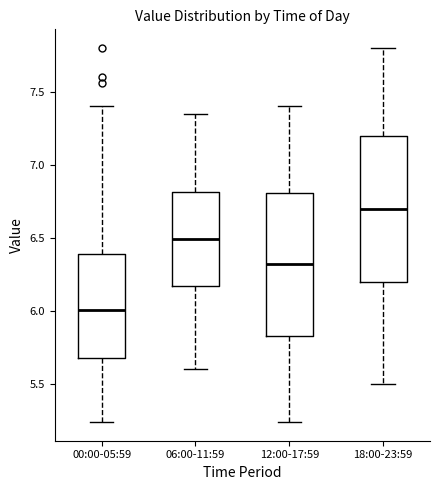

Where does the upper whisker of the box for 00:00-05:59 end on the y-axis? The values are not printed on the chart, so give them approximately, as read against the axis.

7.40